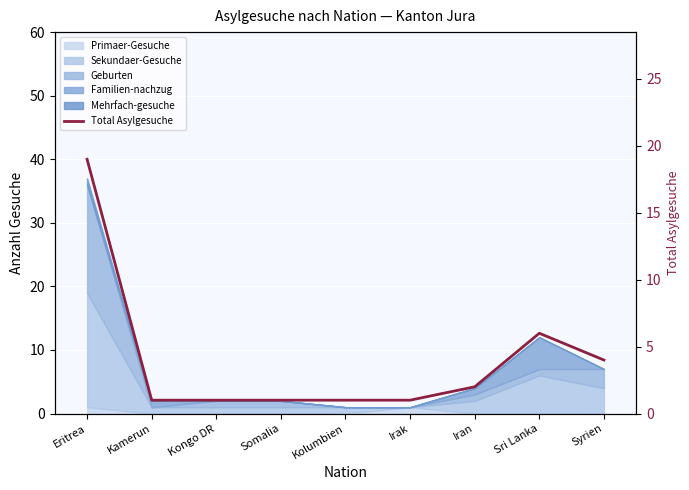

How many values exceed 1?

4